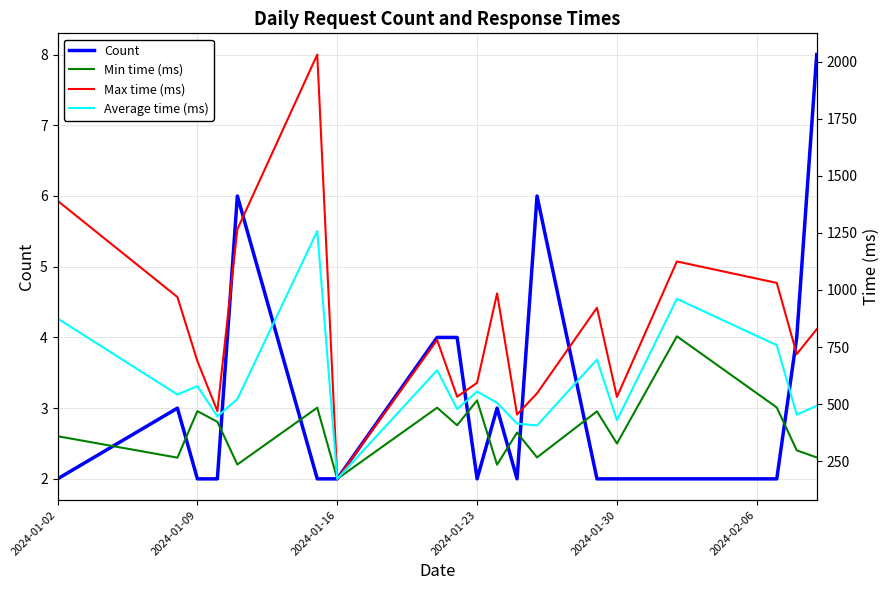

Is it true that Count equals 4 at 2024-01-16?

False